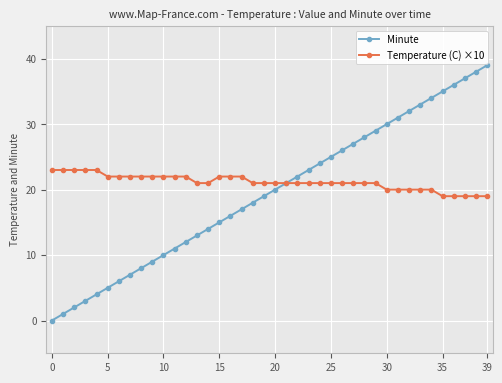

Which series has the largest range (max minus min)?

Minute